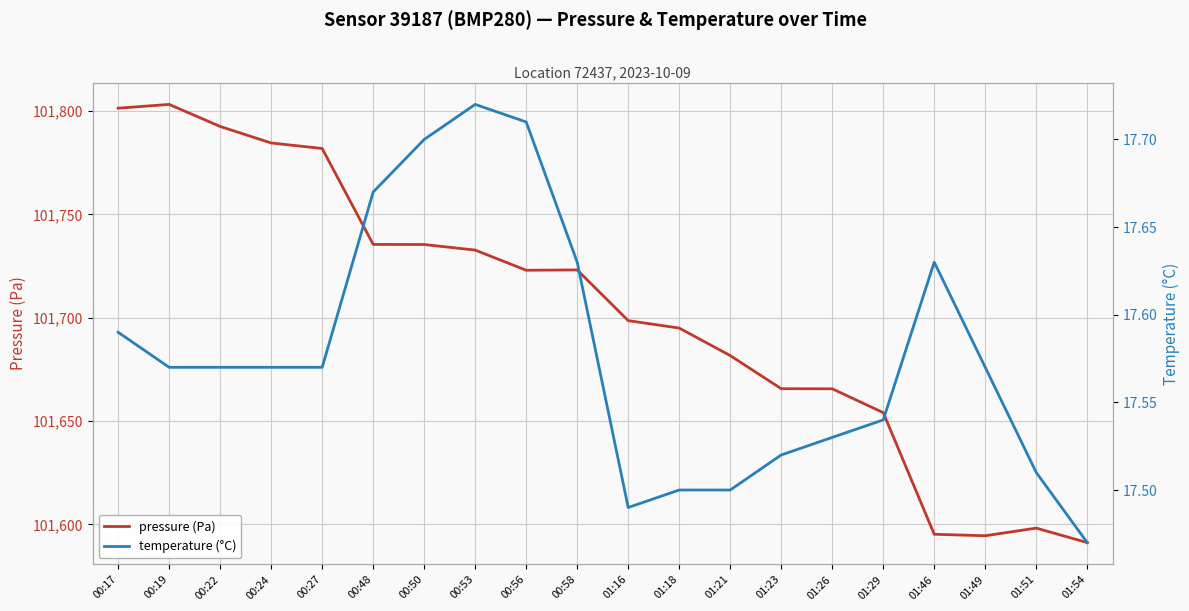

In temperature (°C), how many points are lower than both neighbors (excluding endpoints)?

1